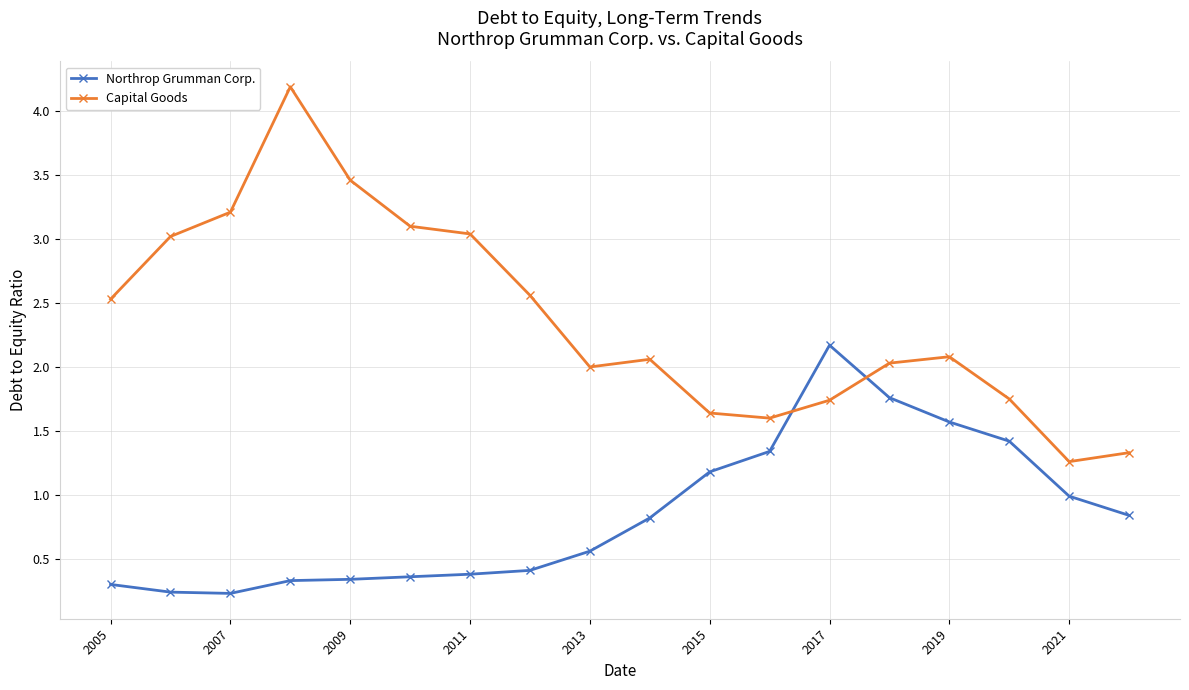

Which series has the largest total across all categories?

Capital Goods